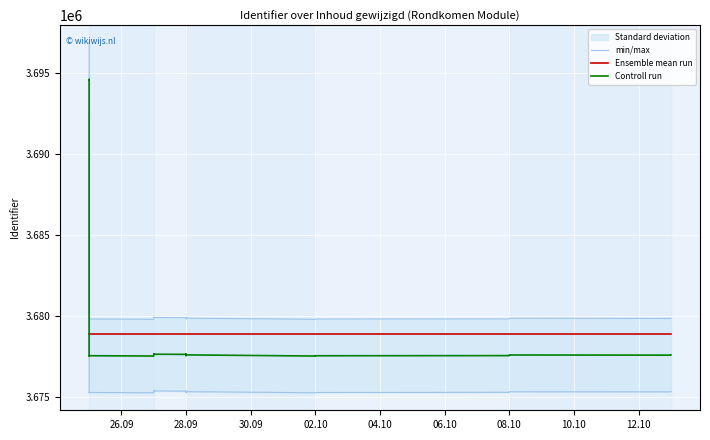

True or false: min/max has more than 0 interior local peaks.

True